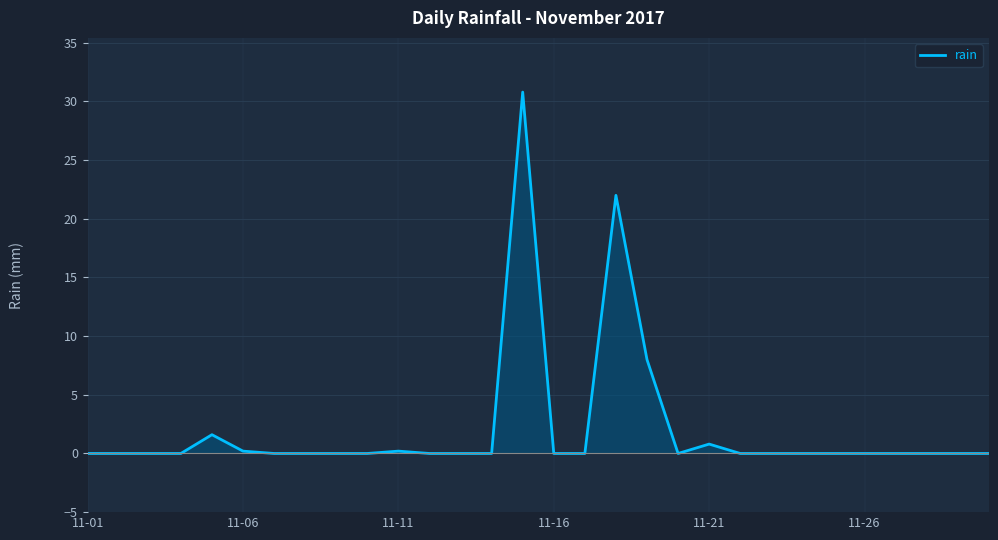

How many lines are shown in the chart?

1